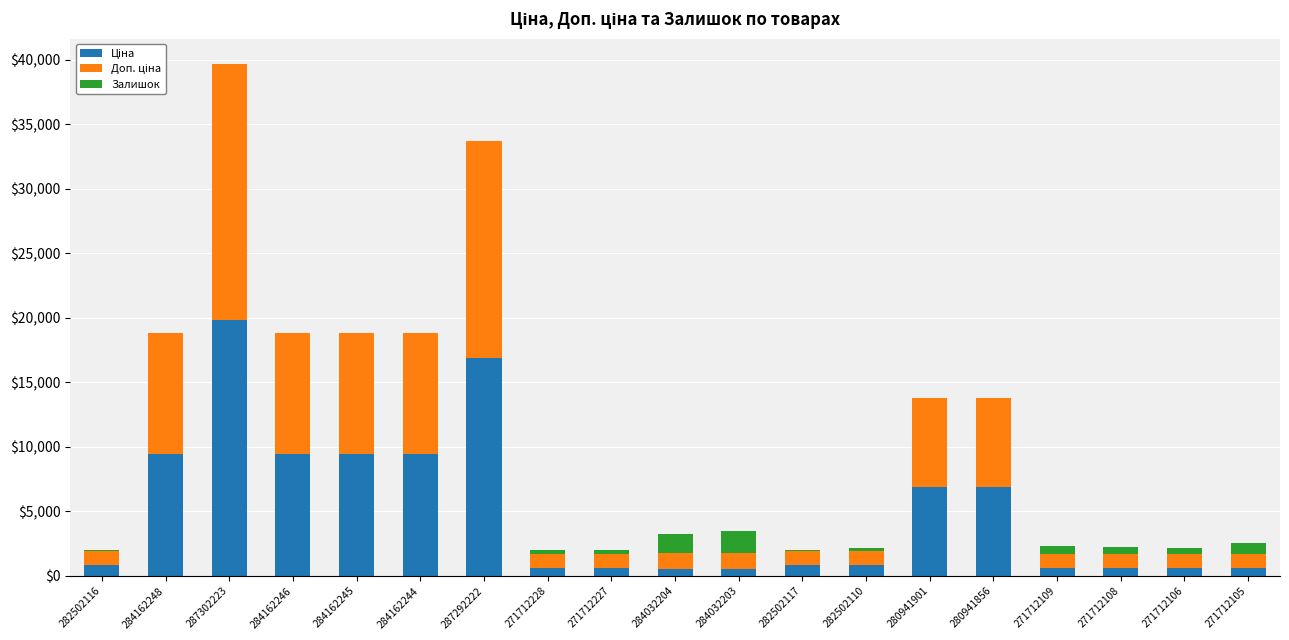

At which category is the sum across all series the highest?

287302223